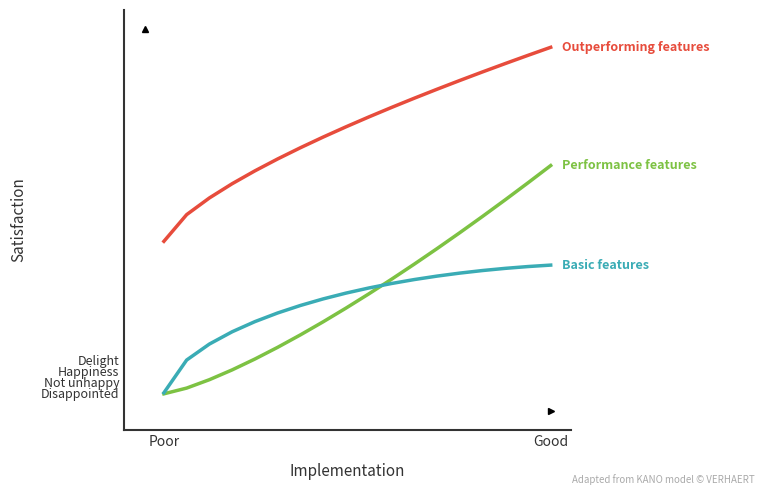

Is this an area chart (filled region under the line)?

No